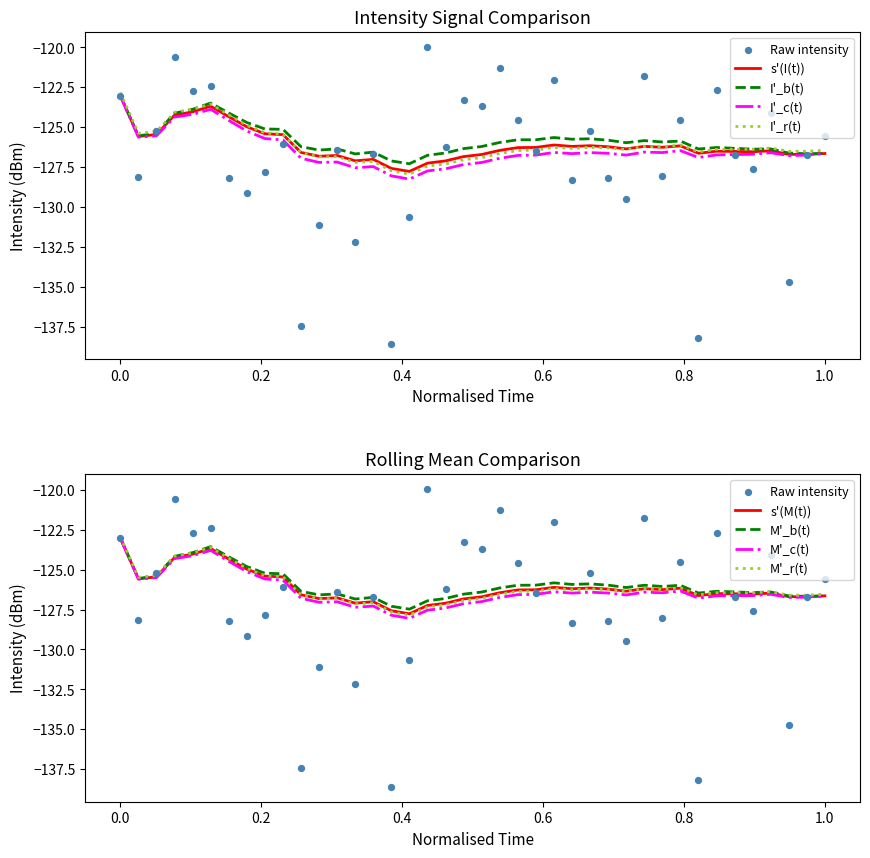

Which series has the largest Y range (max minus min)?

intensity(dBm)